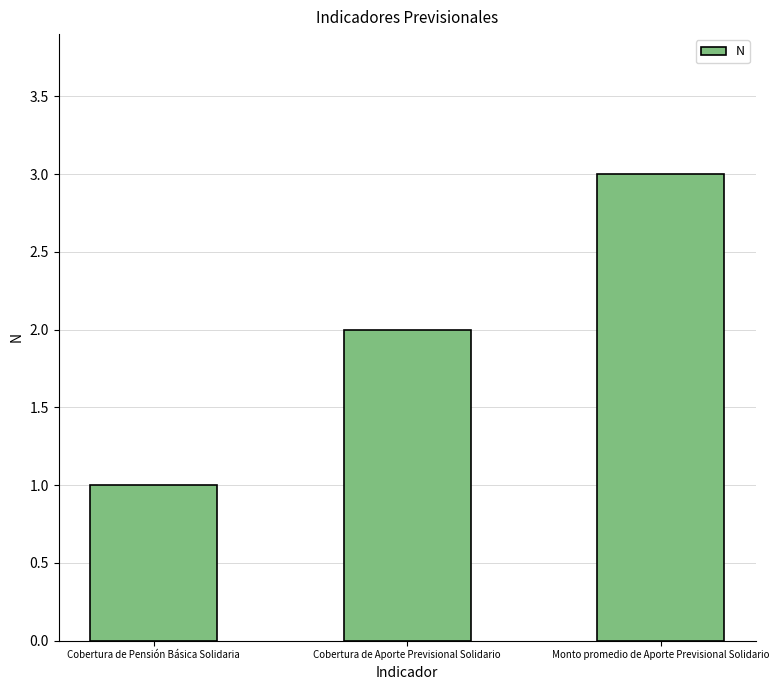

What is the smallest value displayed?

1